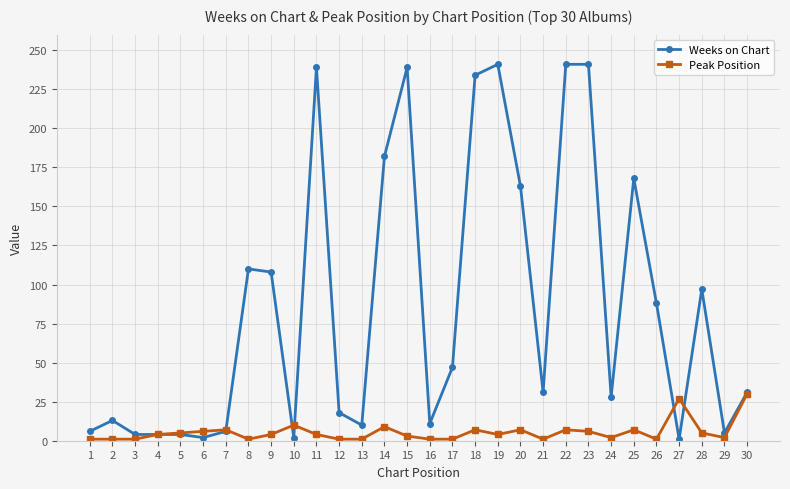

The Peak Position series shows 30 at 30. True or false?

True